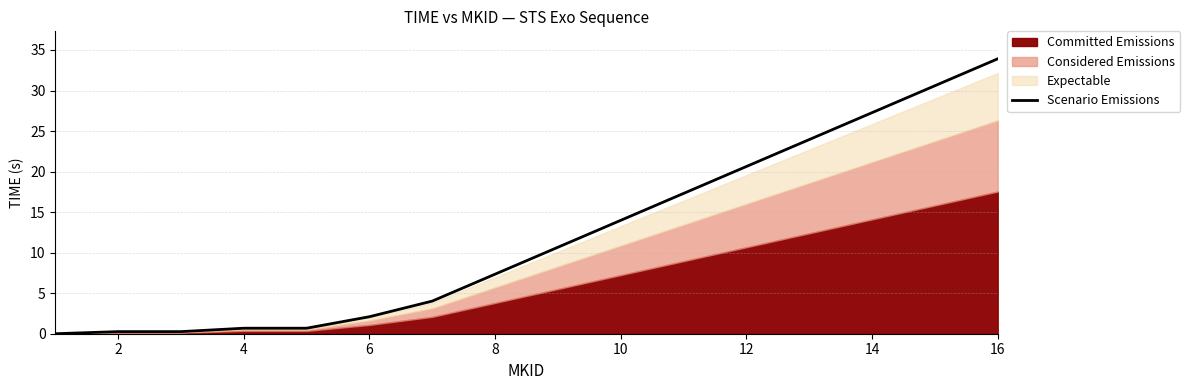

What is the highest value of the Scenario Emissions series?

33.9